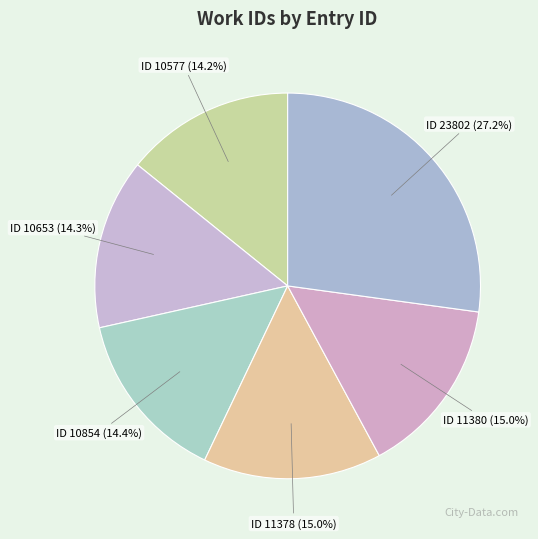

Is the sum of ID 11378 and ID 10854 greater than half?

No